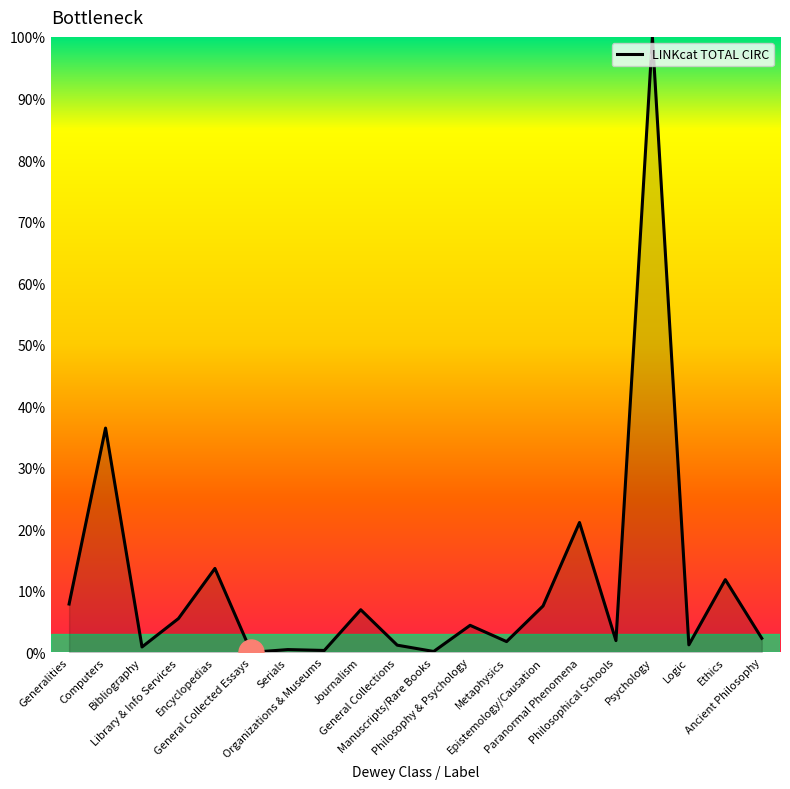

What is the difference between the maximum and minimum values?

100.0